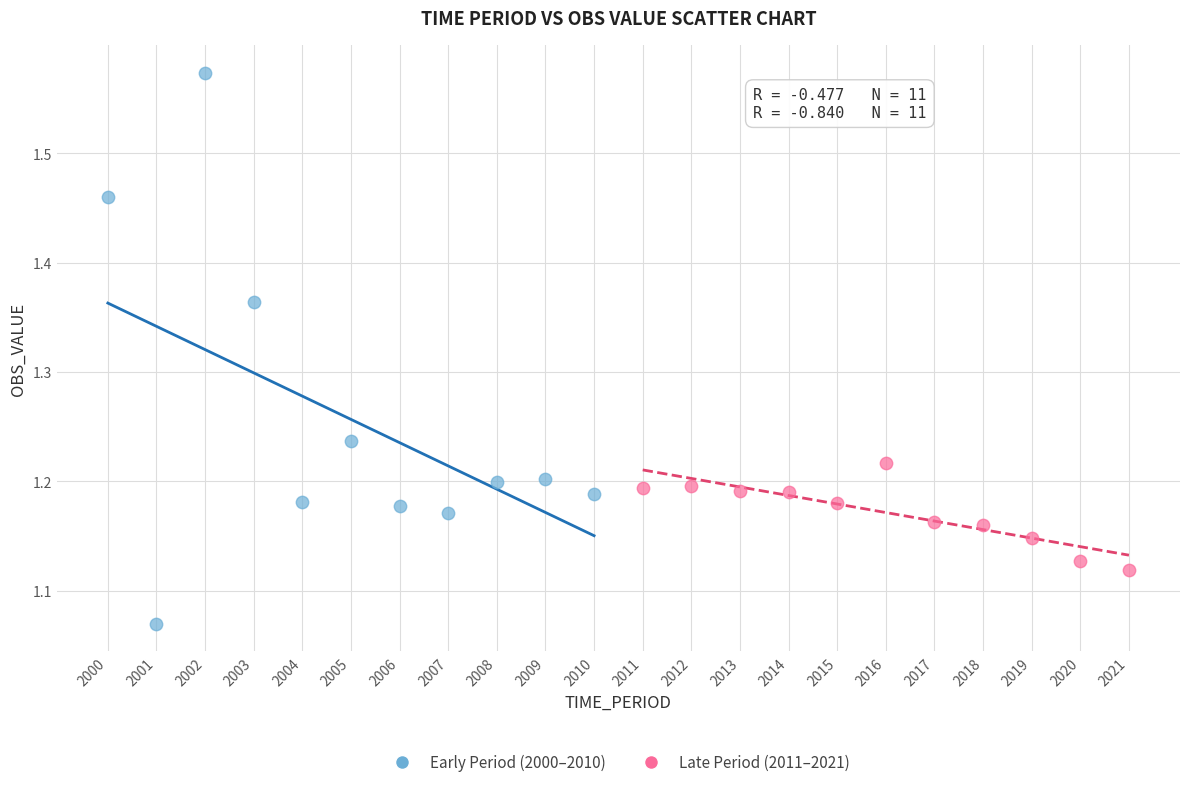

Which series reaches the maximum Y coordinate?

Early Period (2000–2010)